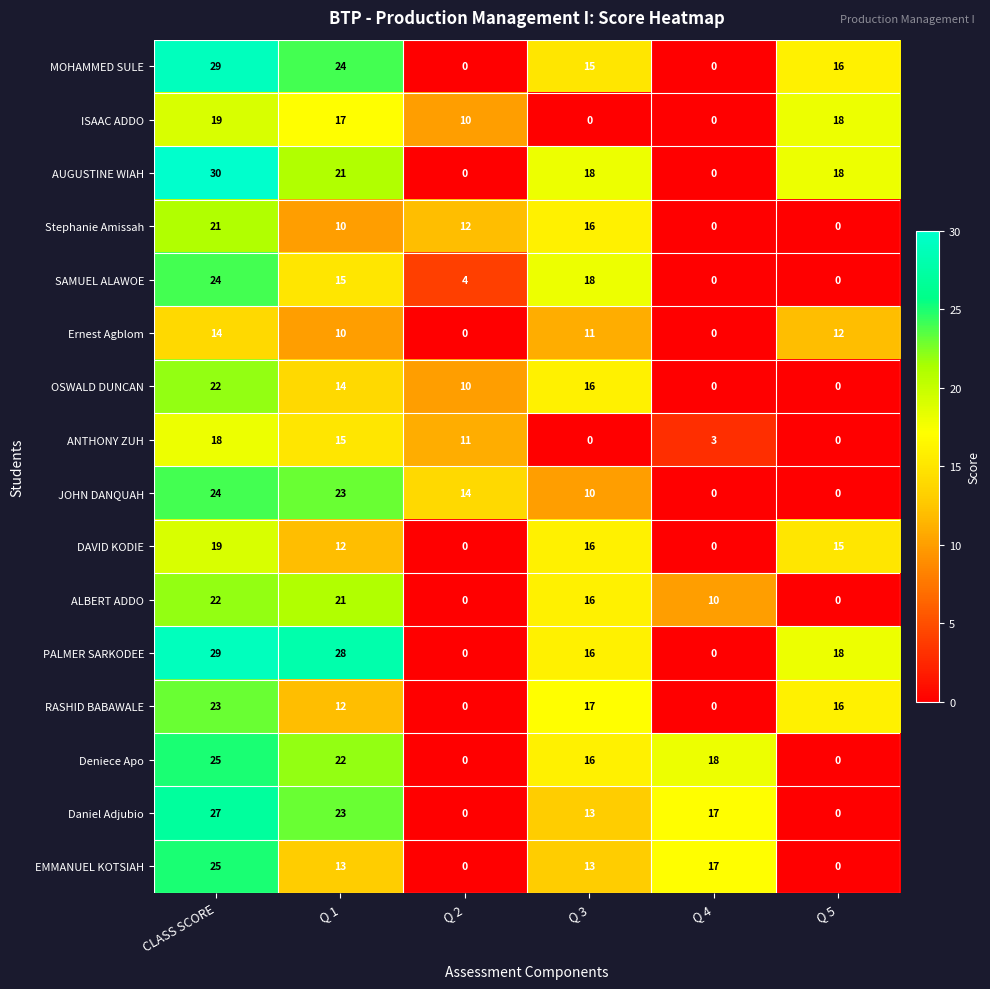

Where is ALBERT ADDO nearest to the value 11?

Q 4